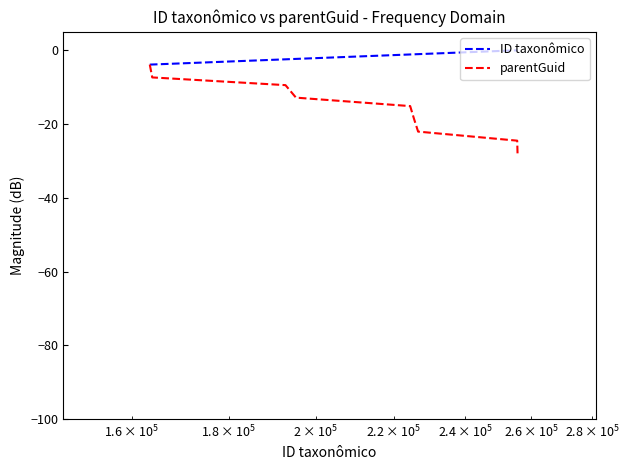

What is the lowest value of the parentGuid series?

-28.0